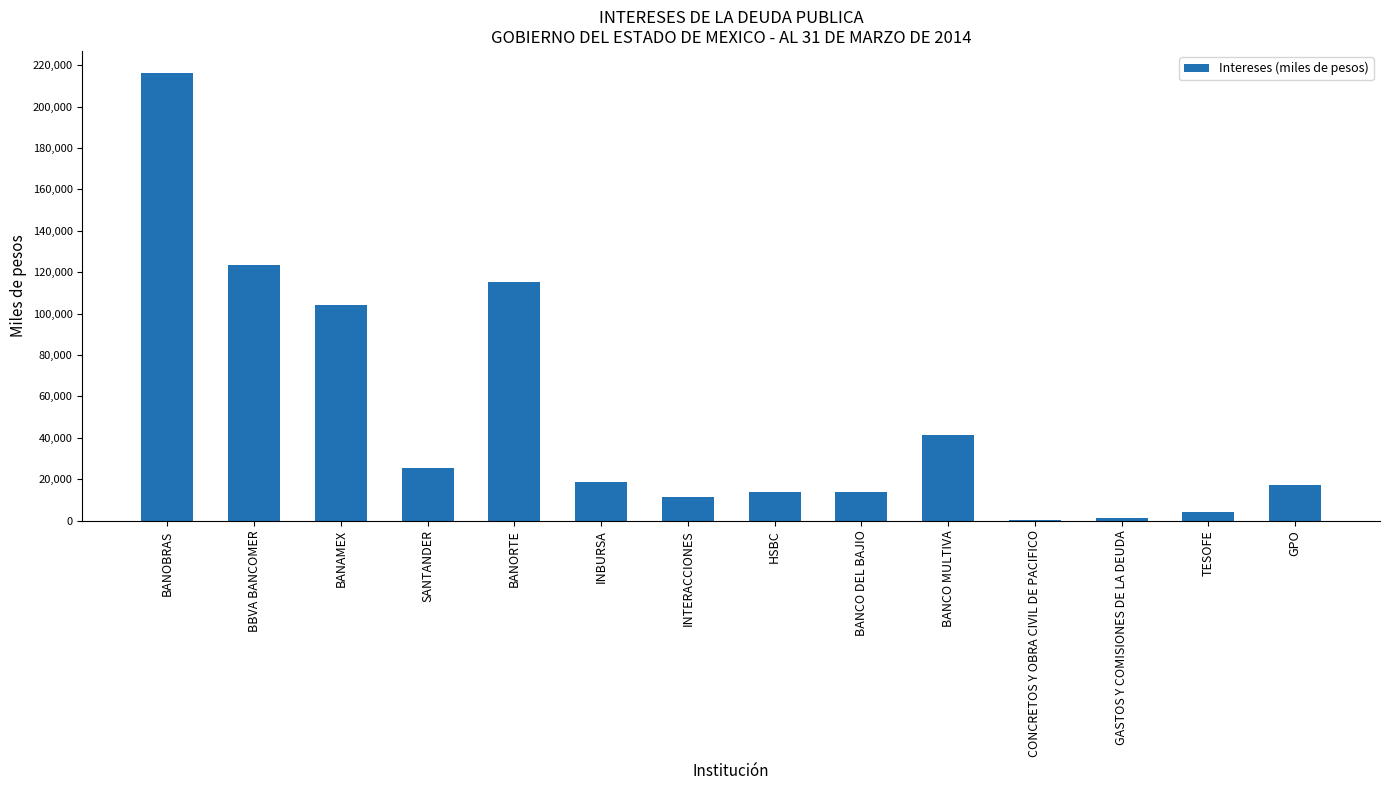

At which category does the chart reach its peak across all series?

BANOBRAS